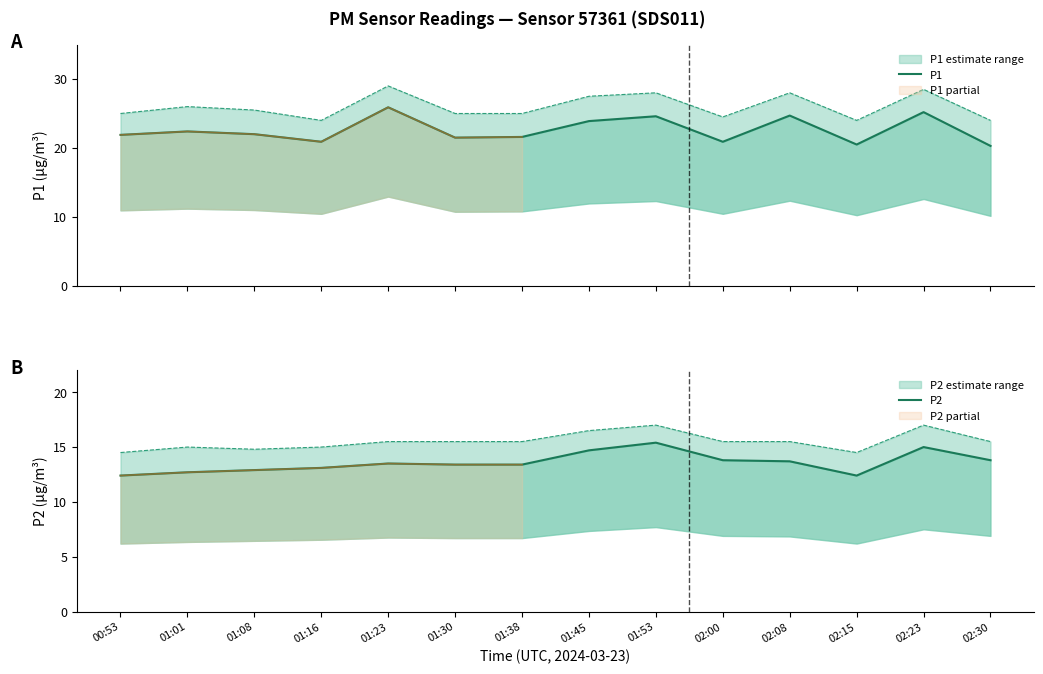

At which category is the sum across all series the highest?

02:23